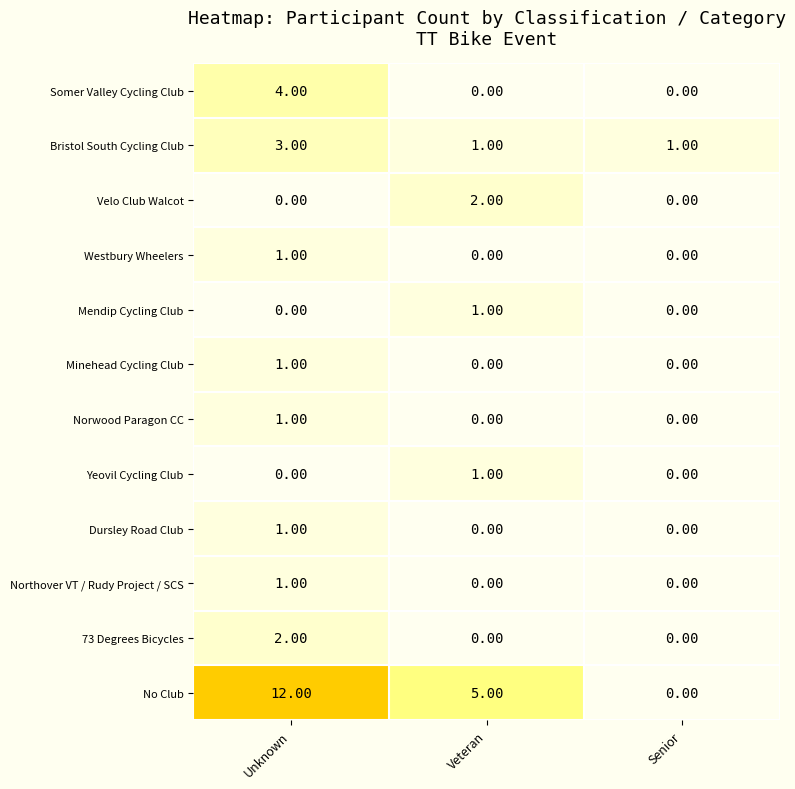

What is the spread (max minus min) of values at Unknown?

12